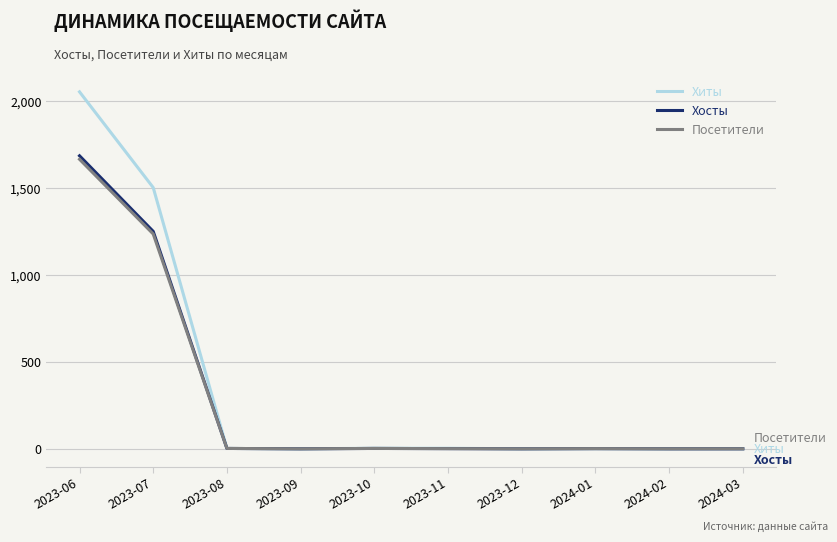

What position from the left is 2023-07?

2